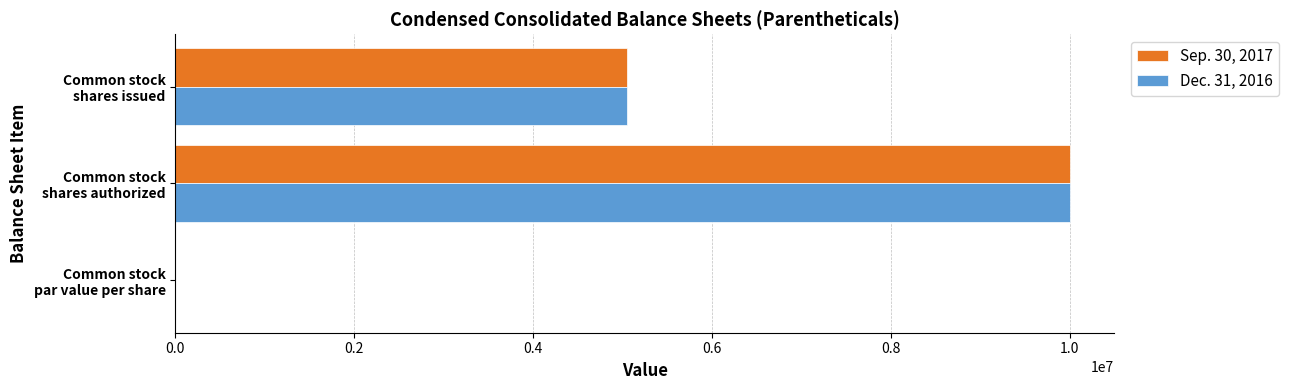

What is the sum of all Sep. 30, 2017 values?

15050000.0